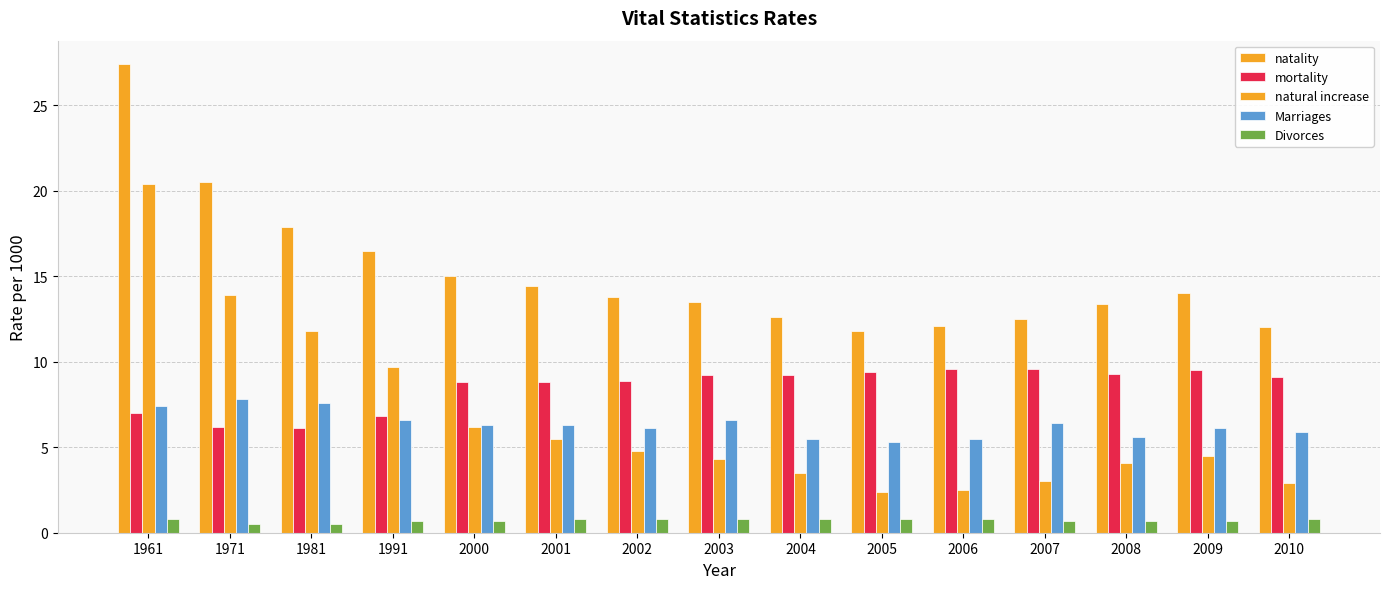

Does the chart contain any negative values?

No